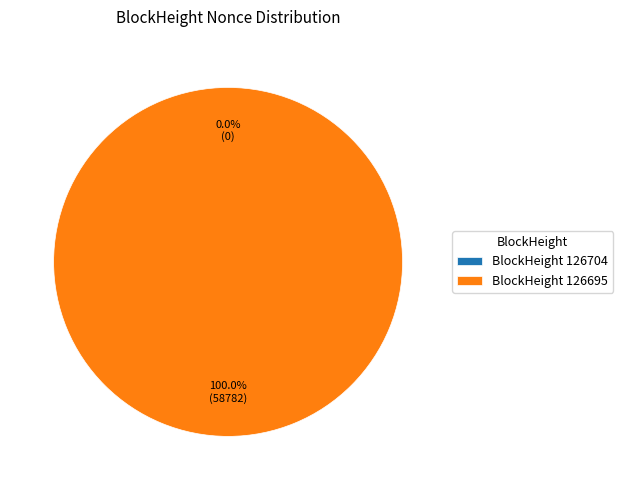

Combined, what portion of the pie is 126704 and 126695?

100.0%